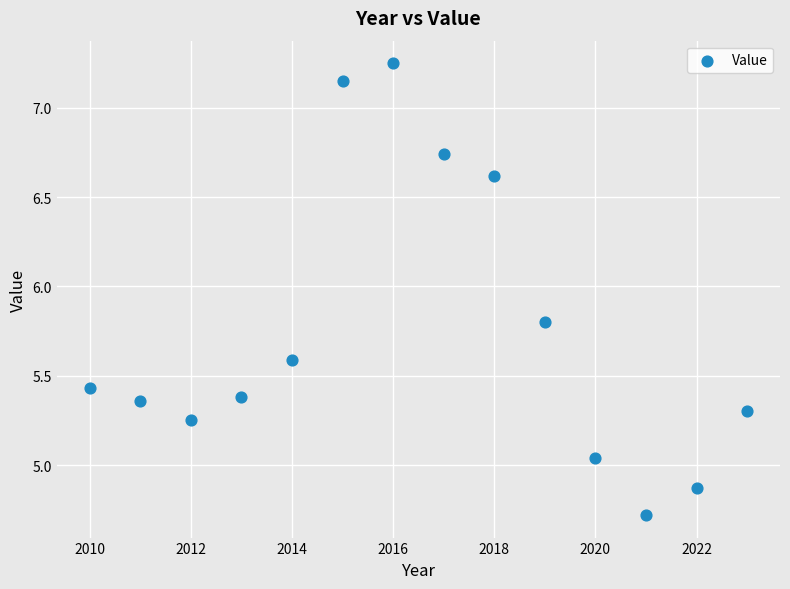

What is the range of Y values (max minus min)?

2.5